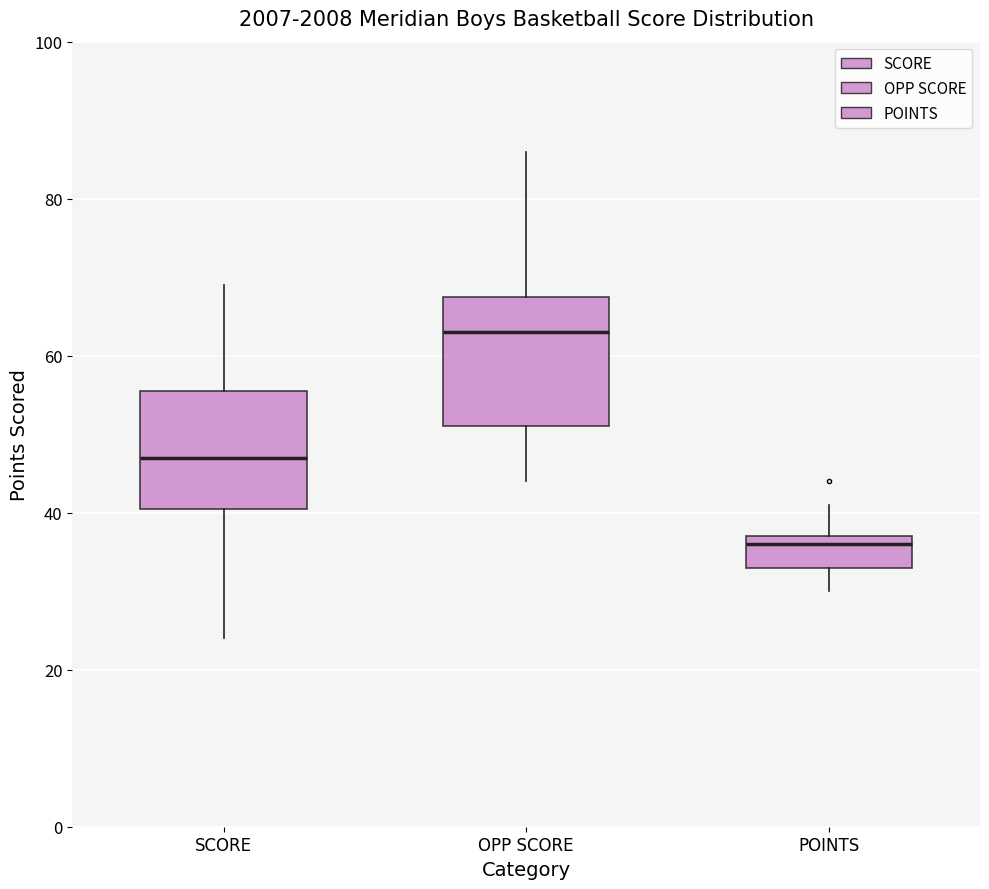

Which box has the highest median line?

OPP SCORE